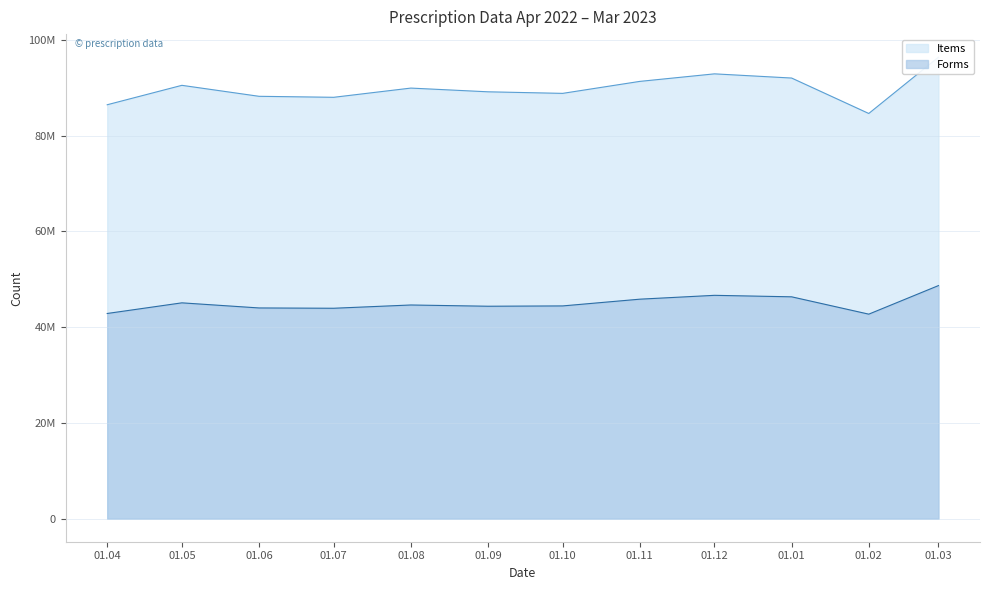

What is the smallest value displayed?

42703354